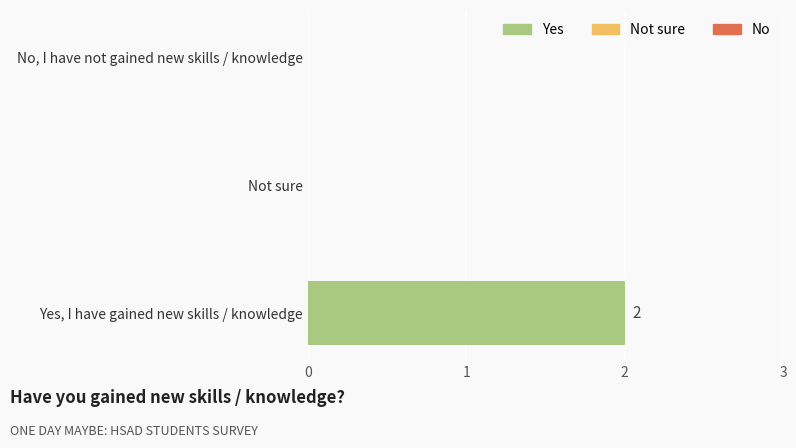

Which label corresponds to the largest value in the chart?

Yes, I have gained new skills / knowledge